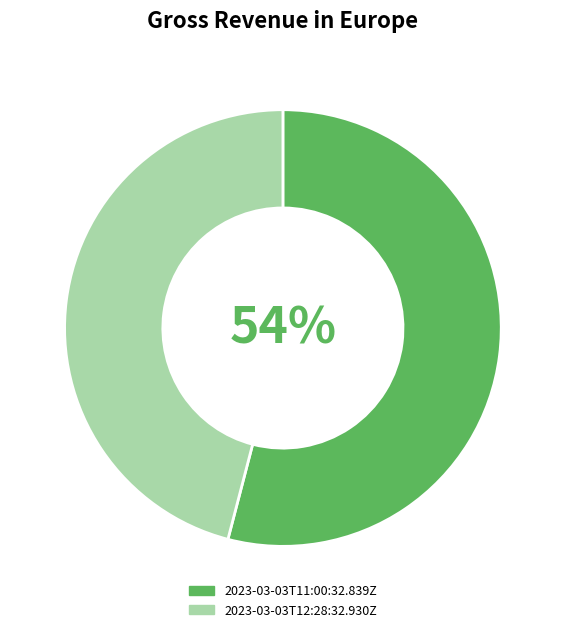

Which category has the biggest portion of the pie?

2023-03-03T11:00:32.839Z